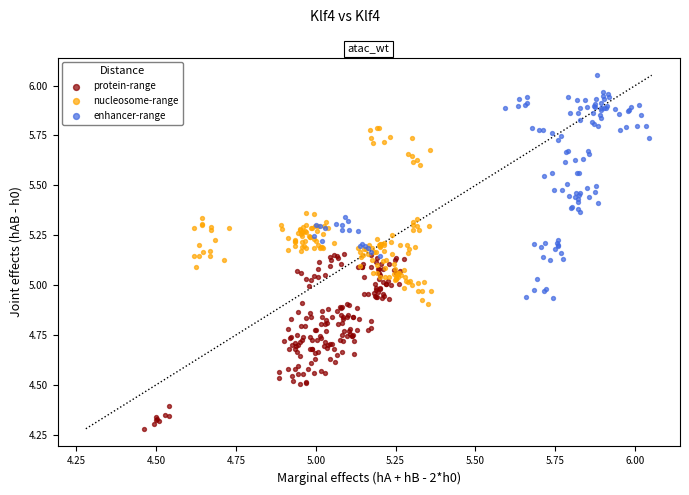

Which series has the largest Y range (max minus min)?

enhancer-range